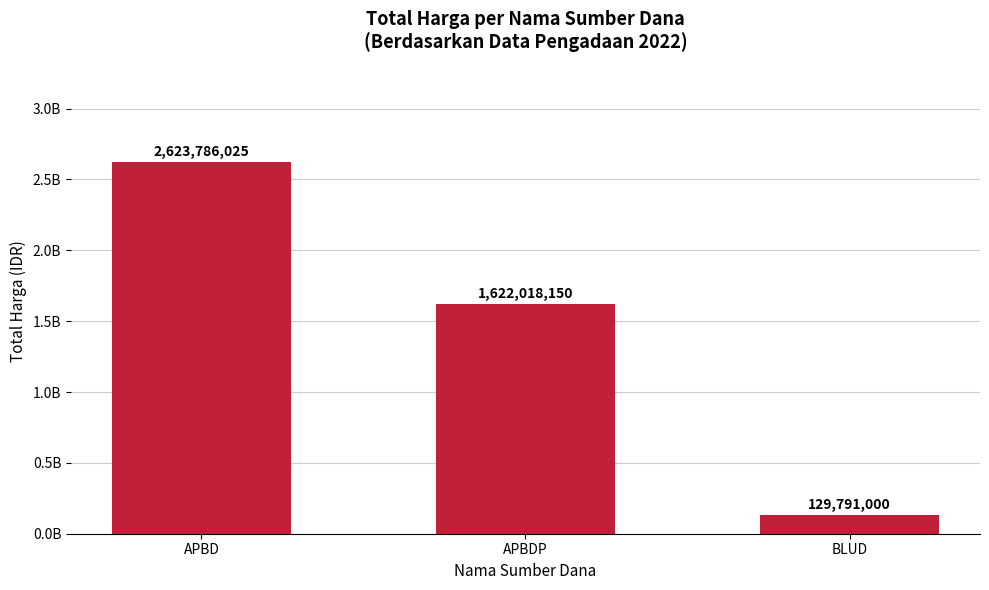

Does the chart contain any negative values?

No